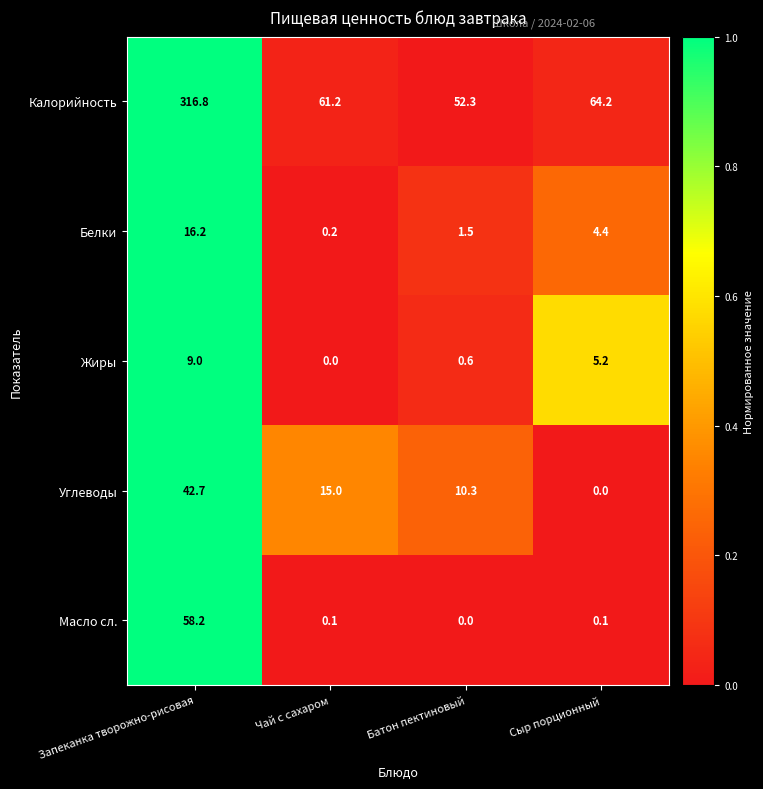

How many values in Углеводы are above zero?

3